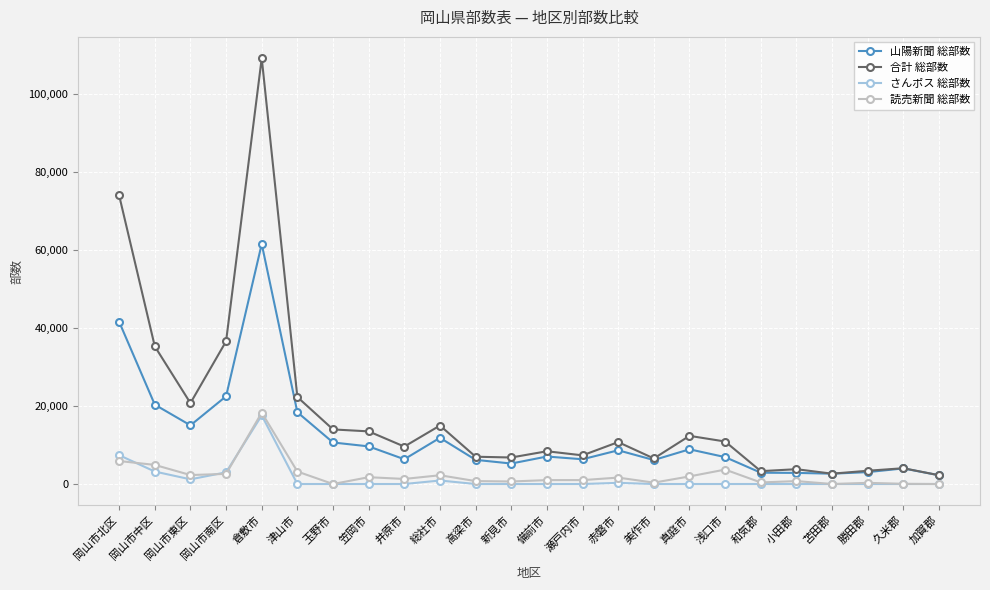

Read the 山陽新聞 総部数 value at 和気郡, to the nearest 50.

2900